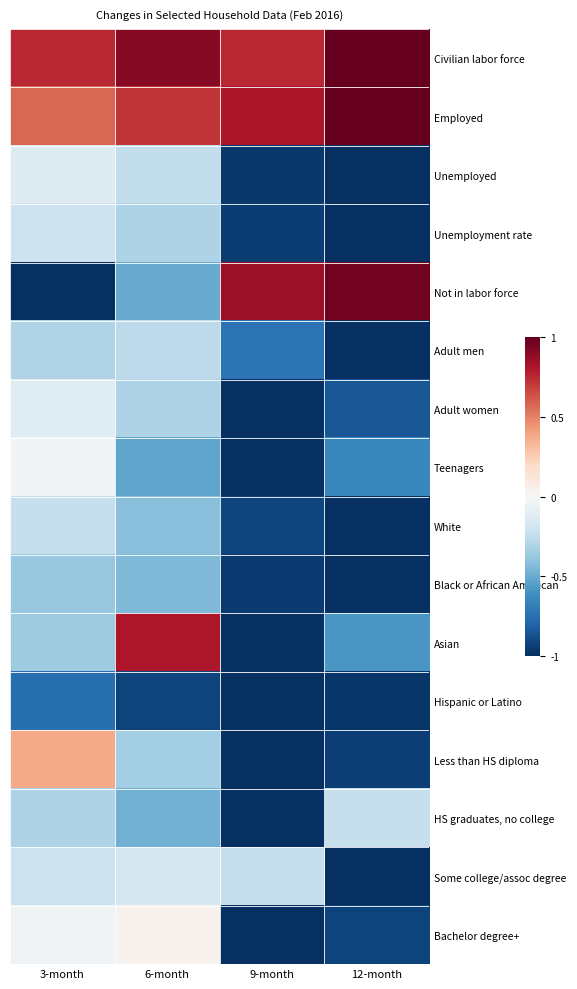

At which category is the sum across all series the highest?

3-month